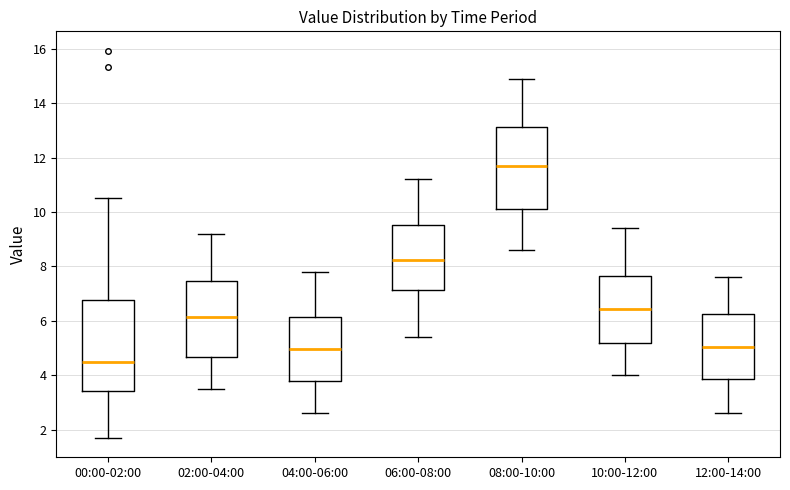

Reading left to right, read every box against the y-axis: the position of its median line, the range the box covers, and the ends of its whiskers. The values are not printed on the chart, so give them approximately, as read against the axis.

00:00-02:00: median 4.4, box 3.4 to 6.8, whiskers 1.8 to 10.6
02:00-04:00: median 6.2, box 4.6 to 7.4, whiskers 3.6 to 9.2
04:00-06:00: median 5.0, box 3.8 to 6.2, whiskers 2.6 to 7.8
06:00-08:00: median 8.2, box 7.2 to 9.6, whiskers 5.4 to 11.2
08:00-10:00: median 11.8, box 10.2 to 13.2, whiskers 8.6 to 15.0
10:00-12:00: median 6.4, box 5.2 to 7.6, whiskers 4.0 to 9.4
12:00-14:00: median 5.0, box 3.8 to 6.2, whiskers 2.6 to 7.6